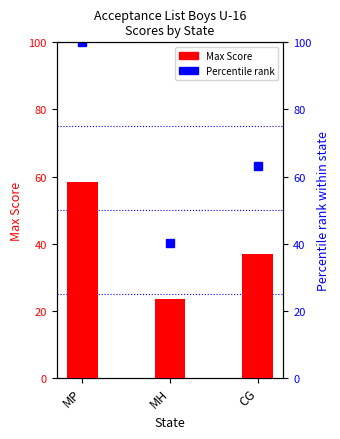

Reading left to right, transcribe all the data shown in this chart.

Max Score: 58.5	23.5	37.0
Percentile rank: 100.0	40.2	63.2